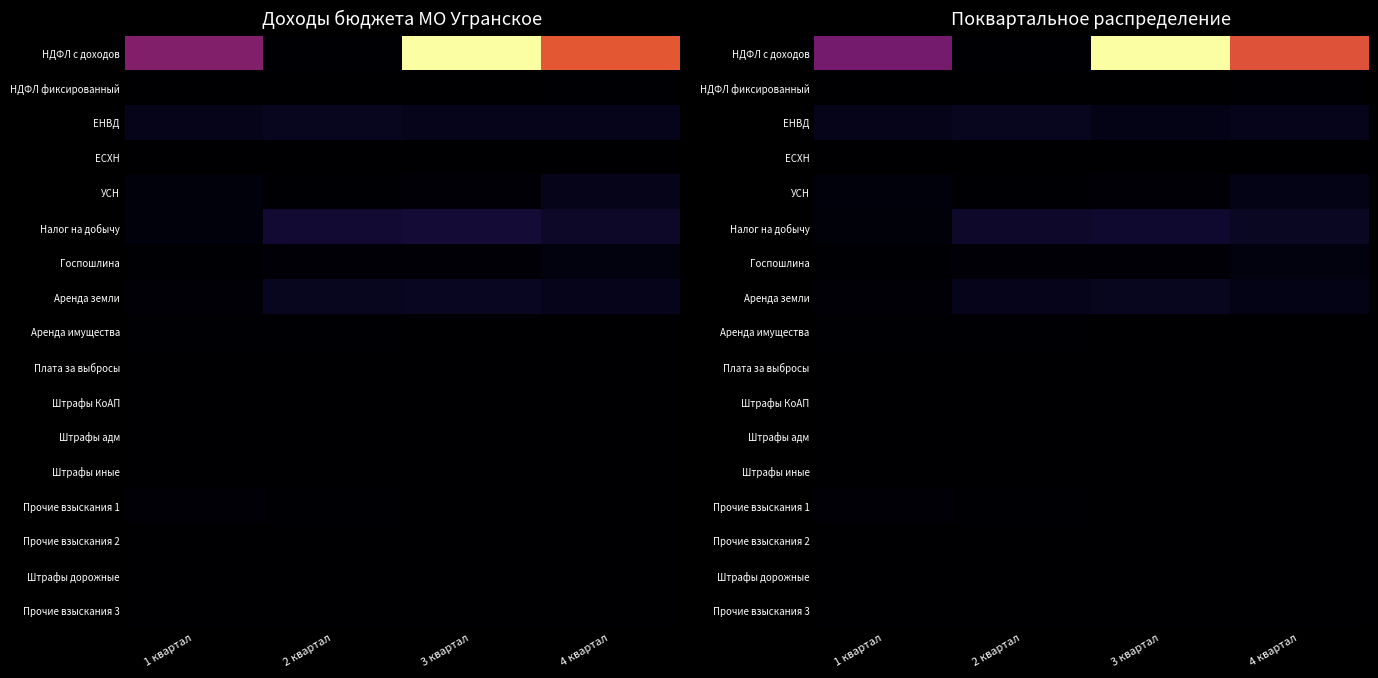

At 2 квартал, list the series in order from largest to smallest.

Налог на добычу, ЕНВД, Аренда земли, Госпошлина, УСН, НДФЛ с доходов, Прочие взыскания 1, Аренда имущества, Штрафы дорожные, НДФЛ фиксированный, Штрафы КоАП, ЕСХН, Штрафы иные, Прочие взыскания 2, Прочие взыскания 3, Штрафы адм, Плата за выбросы